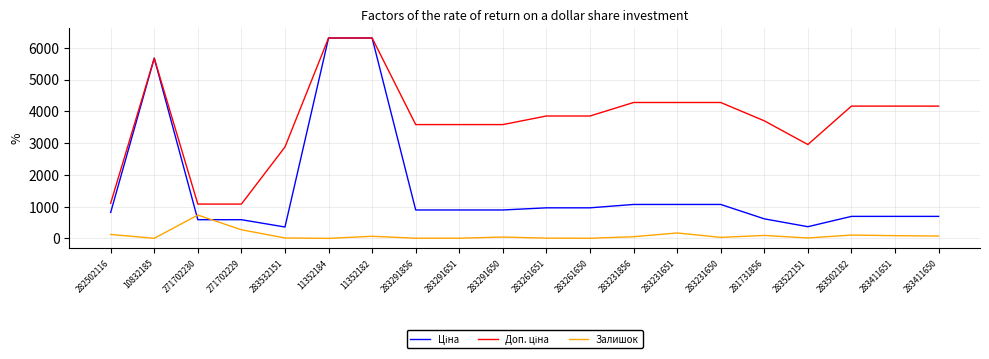

What position from the right is 283291856?

13